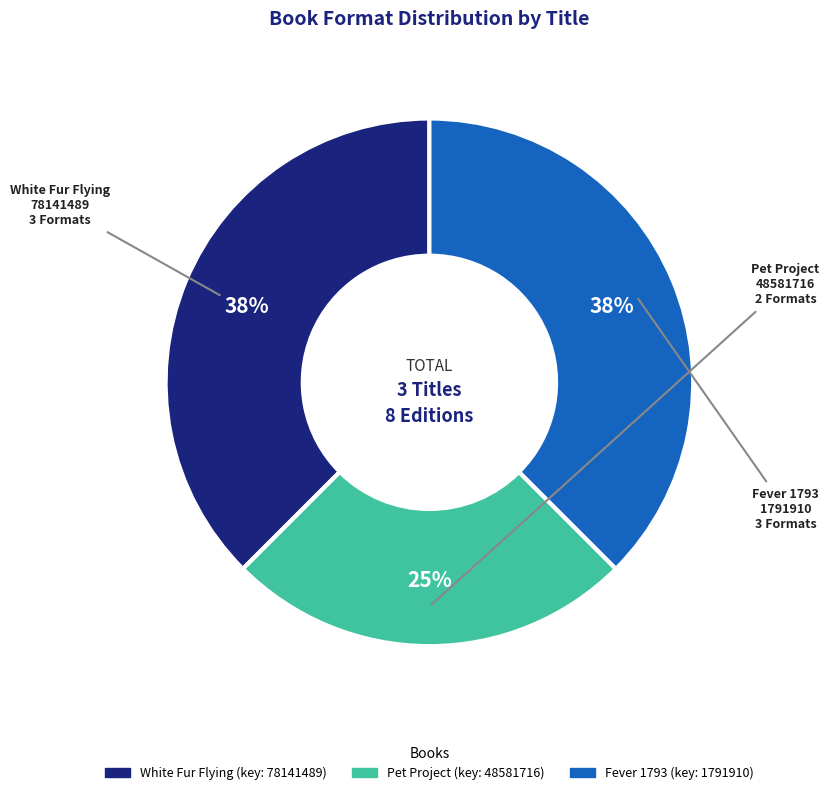

Is the sum of White Fur Flying and Pet Project greater than half?

Yes